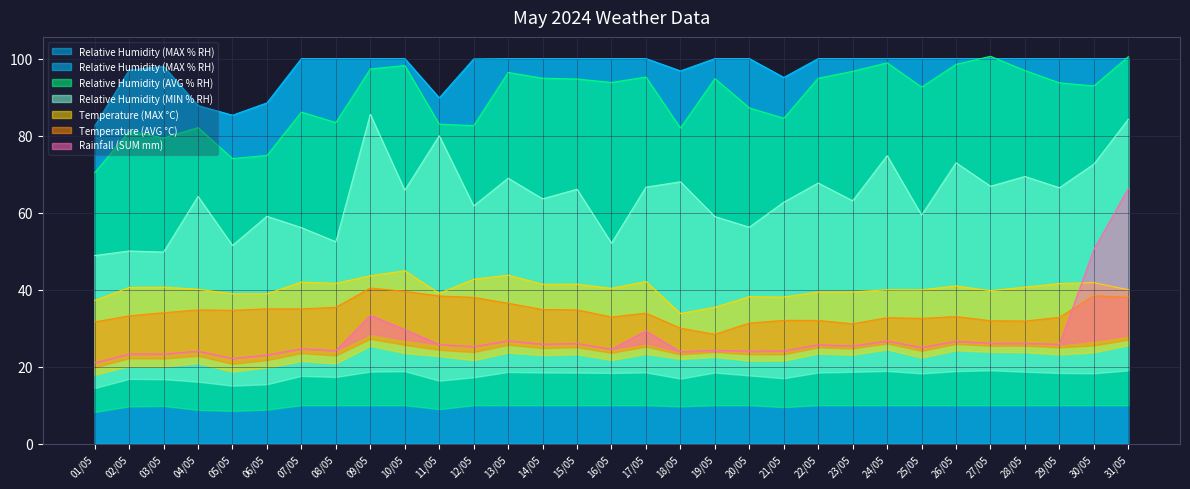

Rank the categories by Relative Humidity (MAX % RH) value from lowest to highest.

01/05, 05/05, 04/05, 06/05, 11/05, 21/05, 18/05, 02/05, 03/05, 12/05, 07/05, 08/05, 09/05, 10/05, 13/05, 14/05, 15/05, 16/05, 17/05, 19/05, 20/05, 22/05, 23/05, 24/05, 25/05, 26/05, 27/05, 28/05, 29/05, 30/05, 31/05